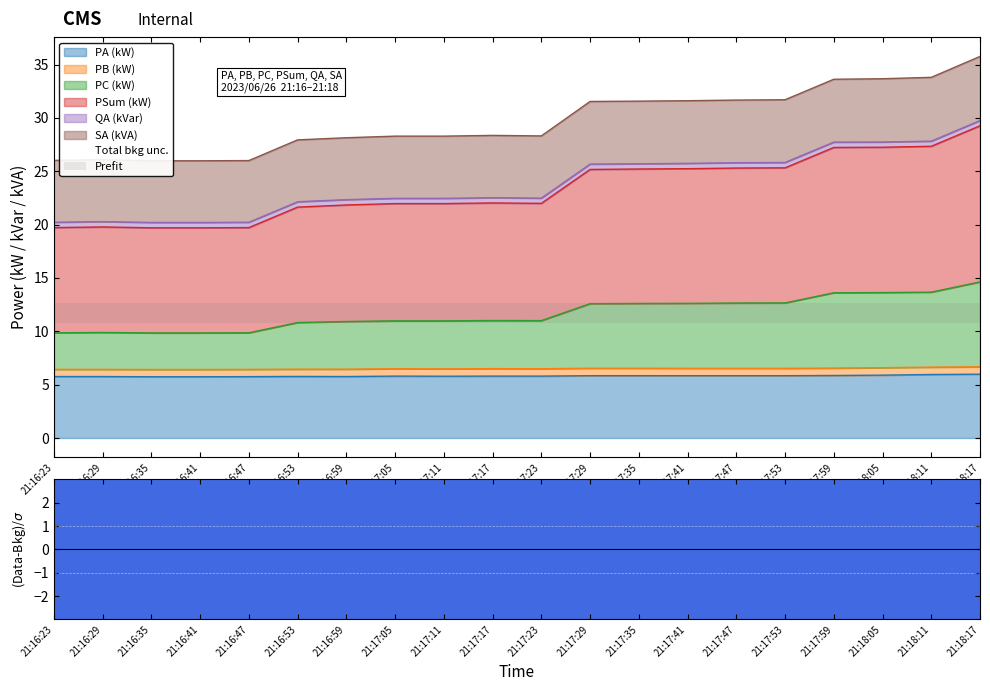

What is the highest value of the PA (kW) series?

6.0